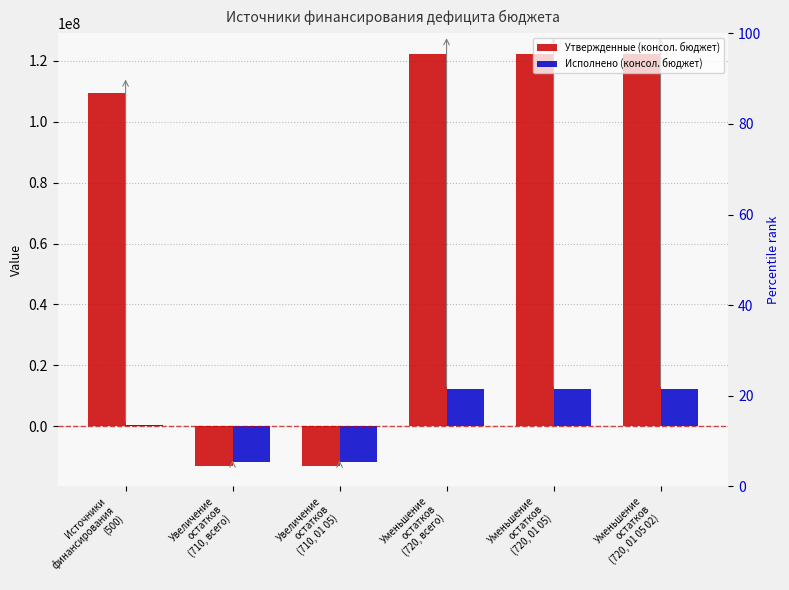

What is the total value across all series at Источники
финансирования
(500)?

109749454.0